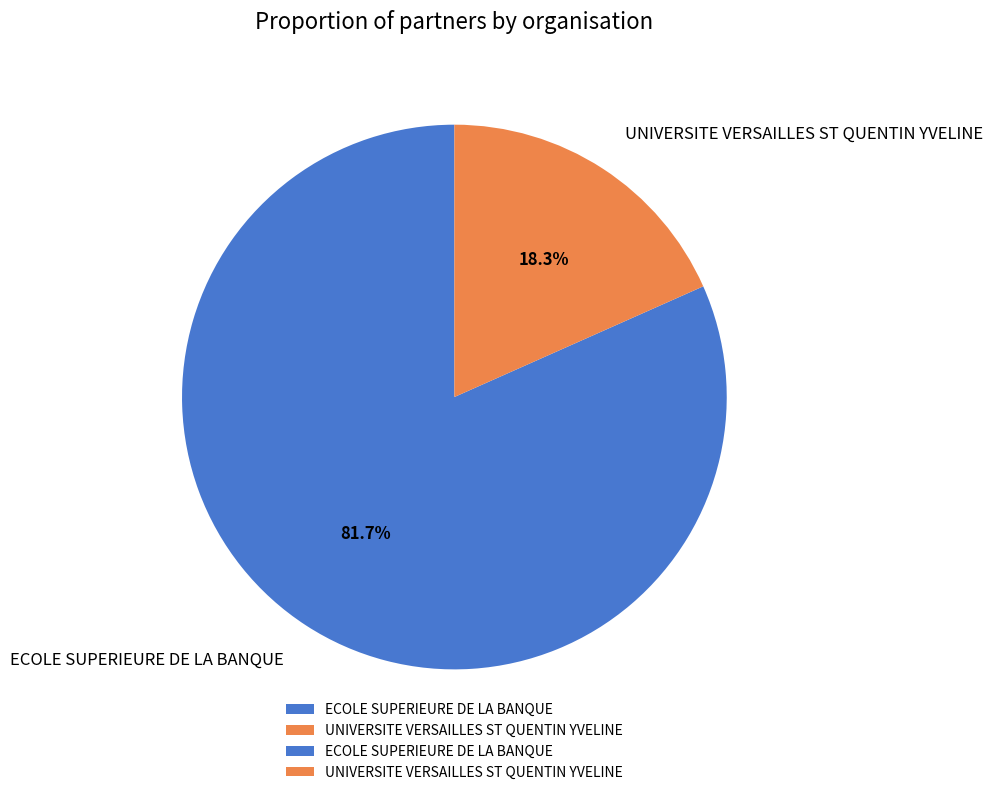

What is the ratio of the value at ECOLE SUPERIEURE DE LA BANQUE to the value at UNIVERSITE VERSAILLES ST QUENTIN YVELINE?

4.5